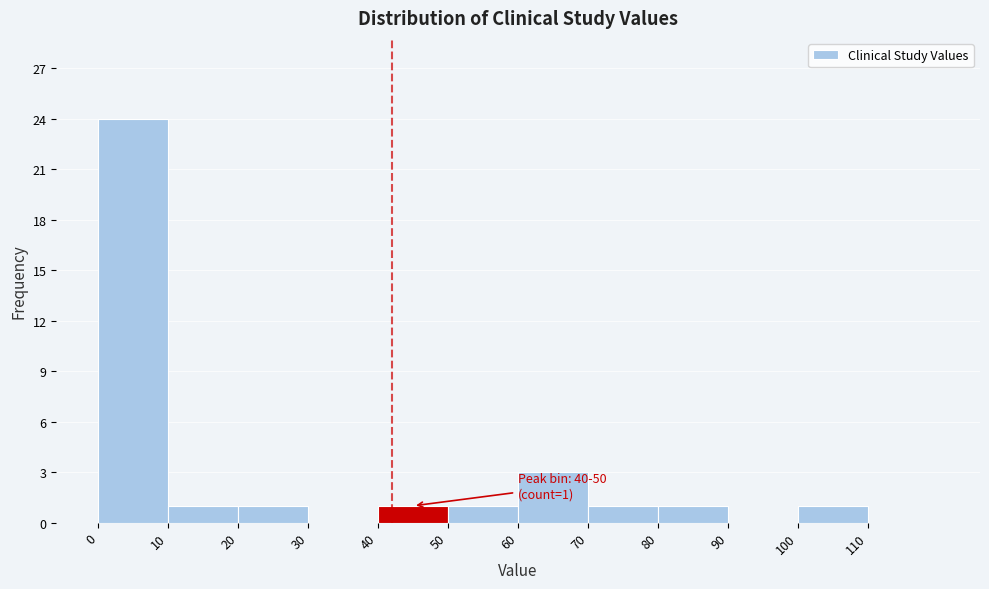

Over which range of the x-axis is the bar tallest?

0 to 10